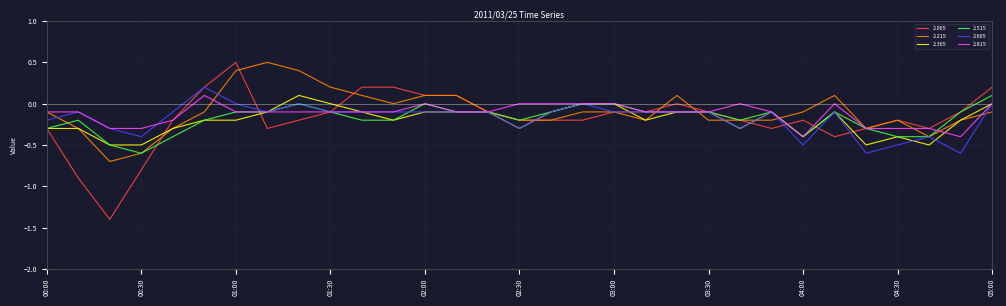

What is the maximum value for 2.215?

0.5